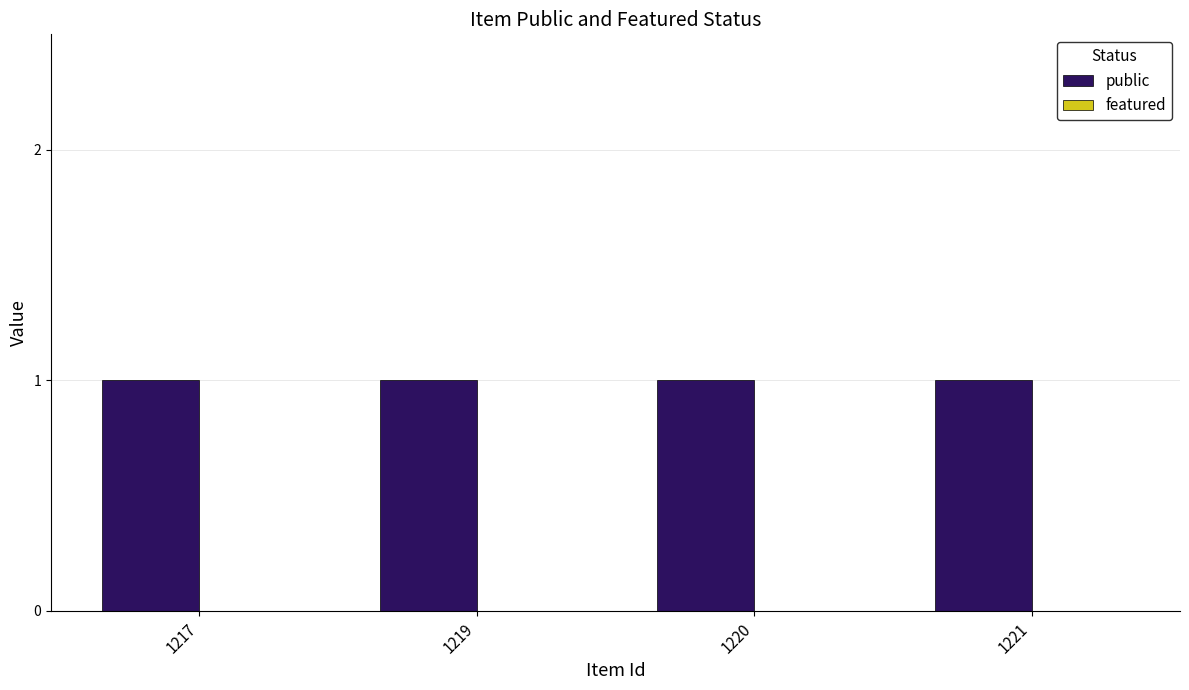

Which series has the largest total across all categories?

public